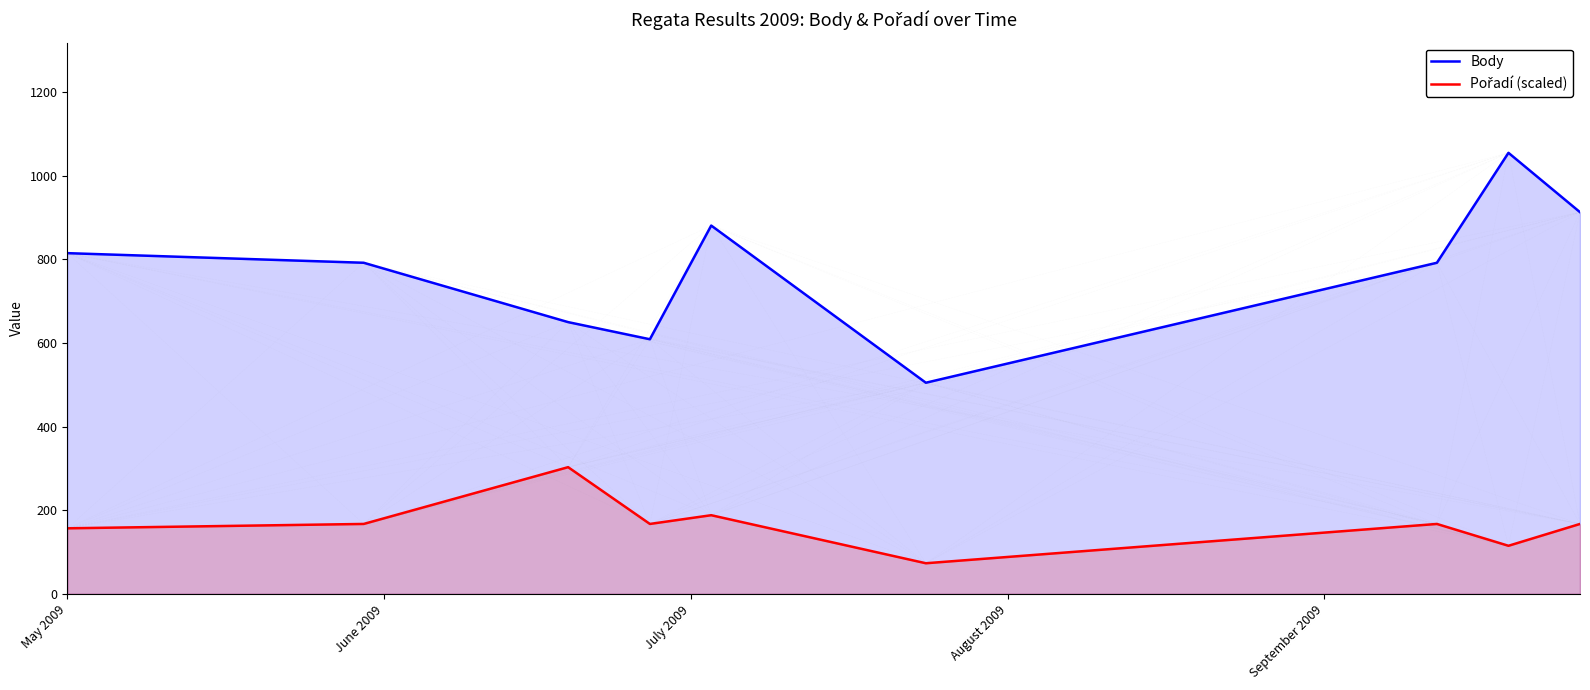

Which series has the largest range (max minus min)?

Body